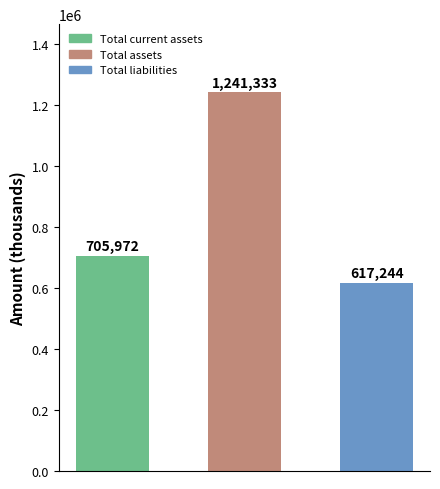

Count the number of categories in the chart.

3